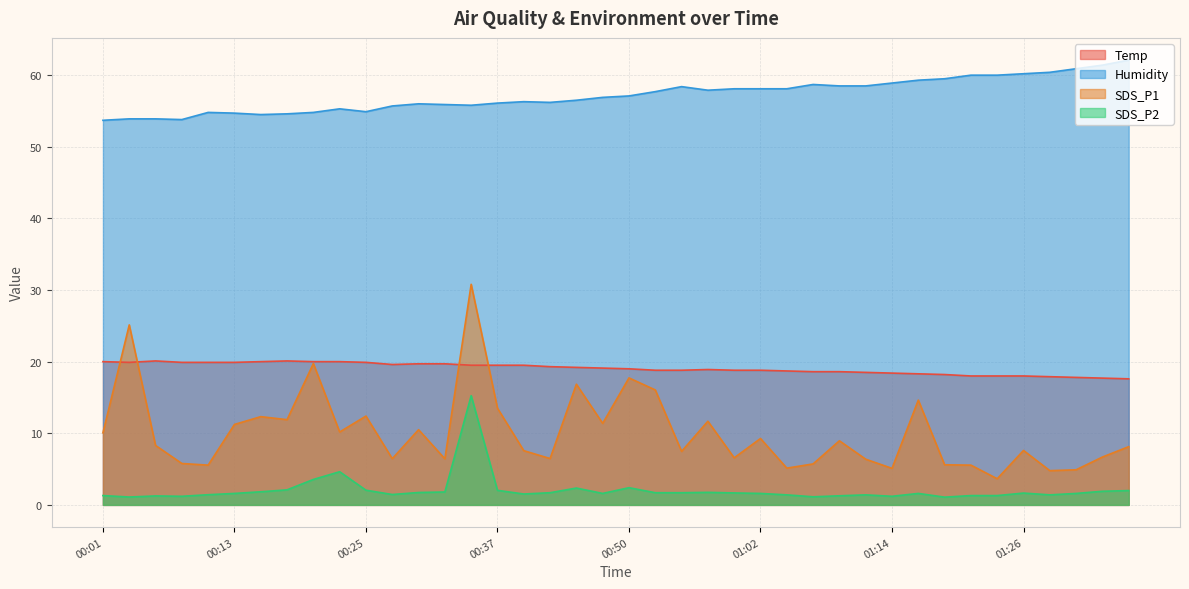

How many lines are shown in the chart?

4